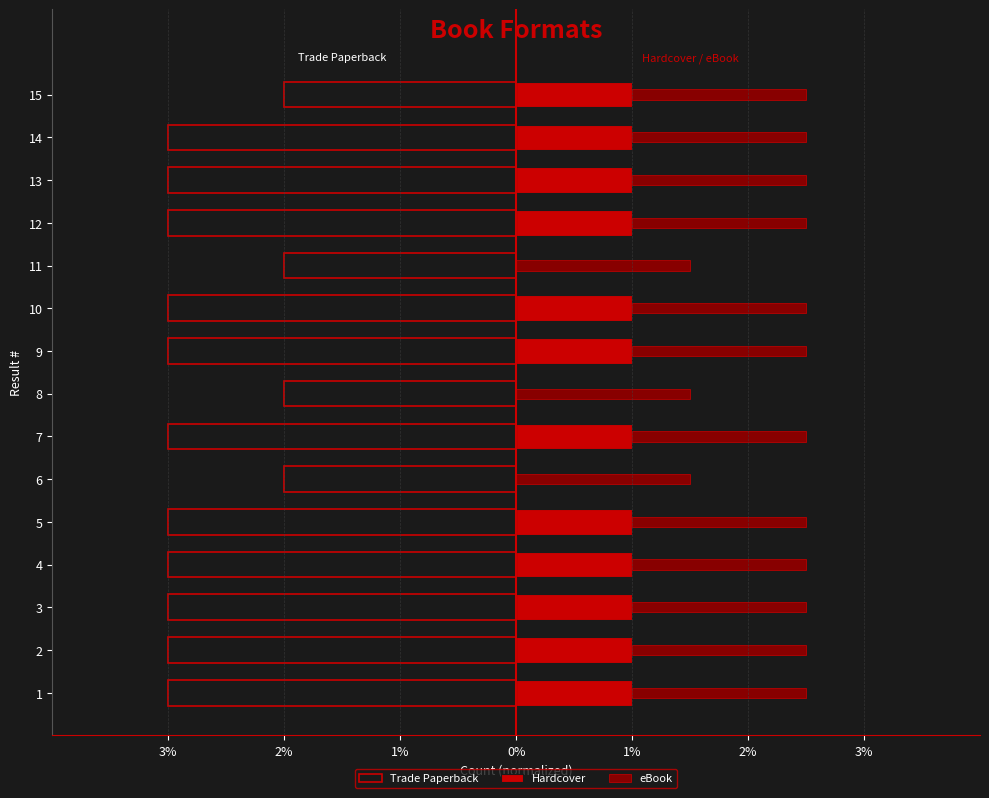

How many distinct data groups are displayed?

3